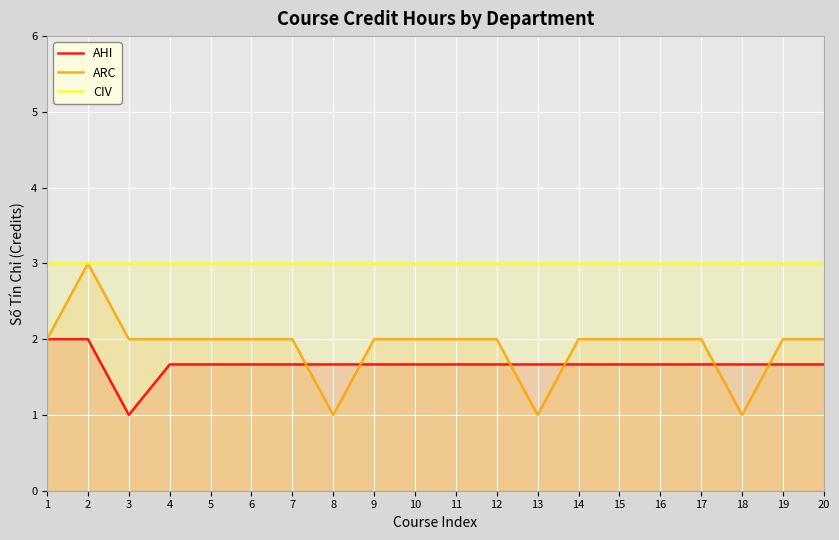

What is the difference between the maximum and second lowest values in the ARC series?

2.0